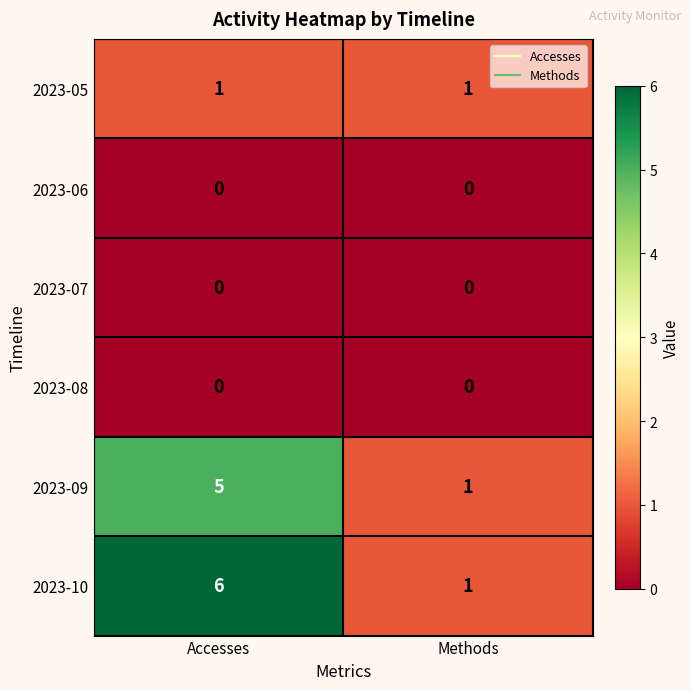

What is the total value across all series at Methods?

3